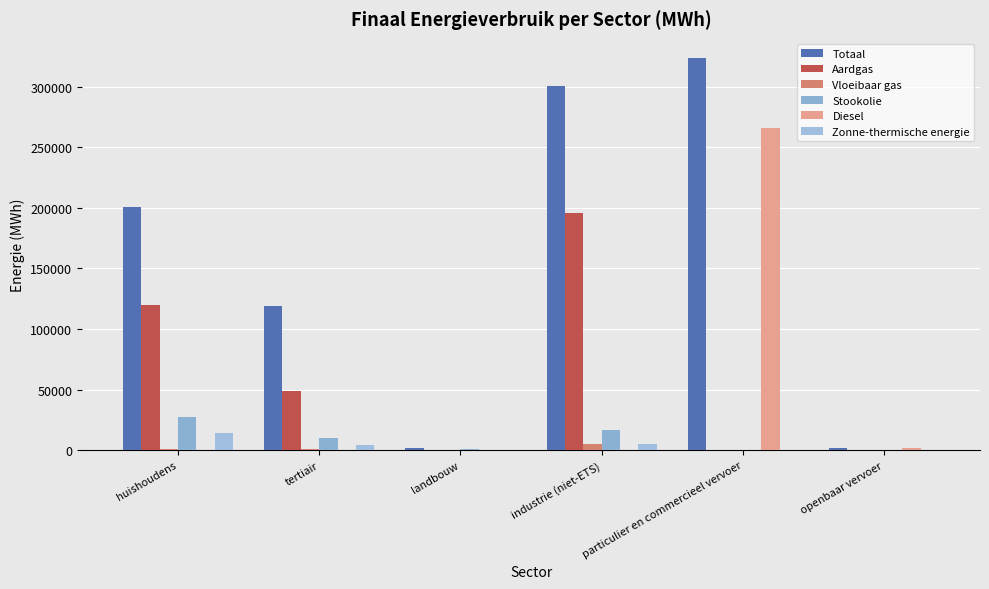

True or false: Totaal has a value of 1051.0 at landbouw.

False